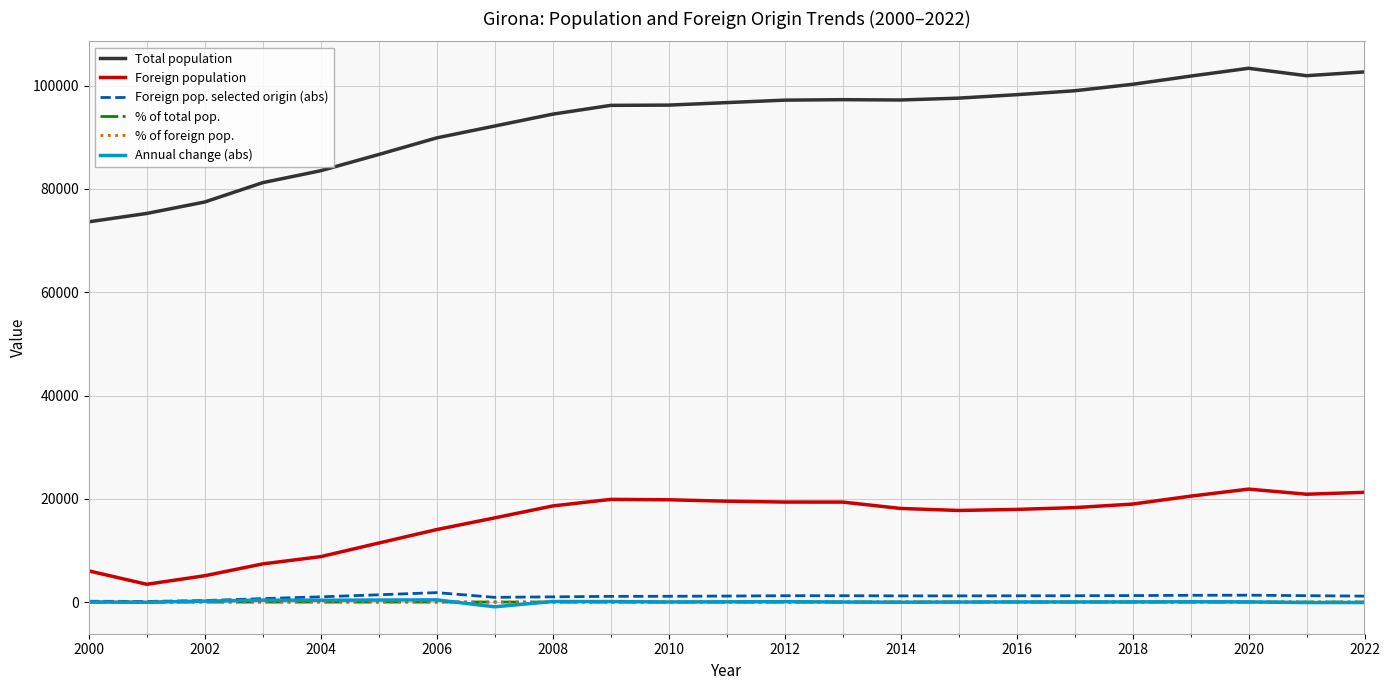

True or false: Foreign population and % of total pop. intersect in this chart.

False